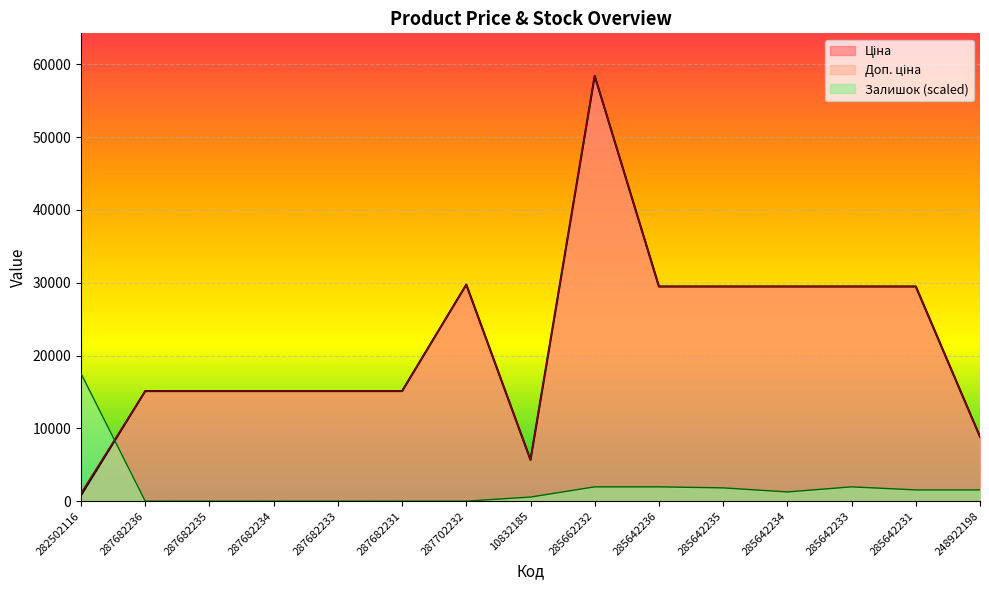

What is the sum of the Ціна values at 287682234 and 282502116?

15938.5